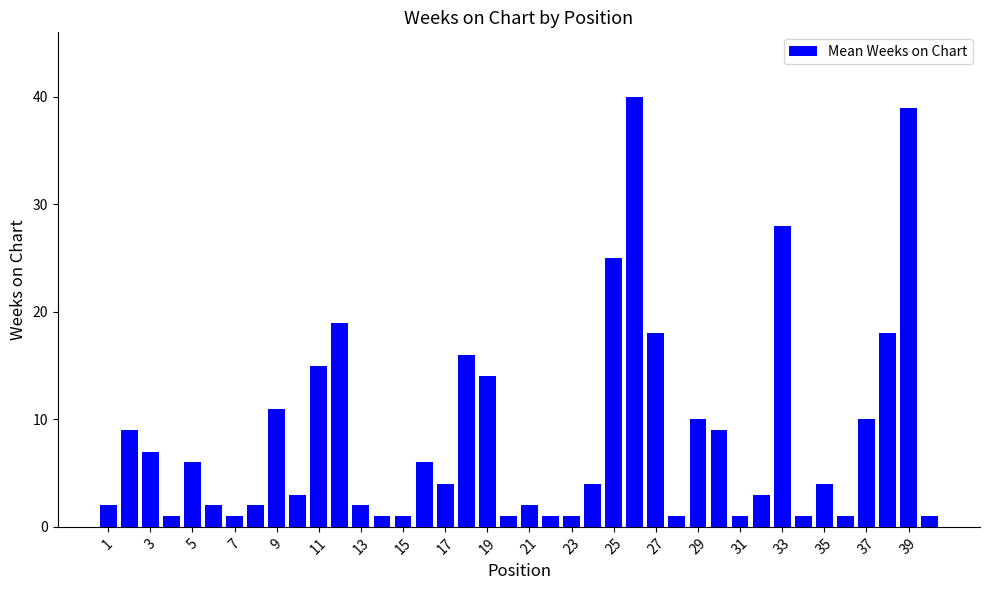

What is the value of the 30th bar from the left?

9